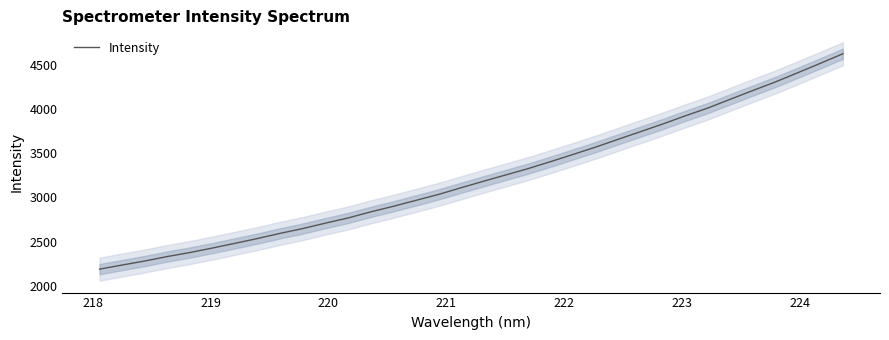

What is the maximum value for Intensity?

4630.7